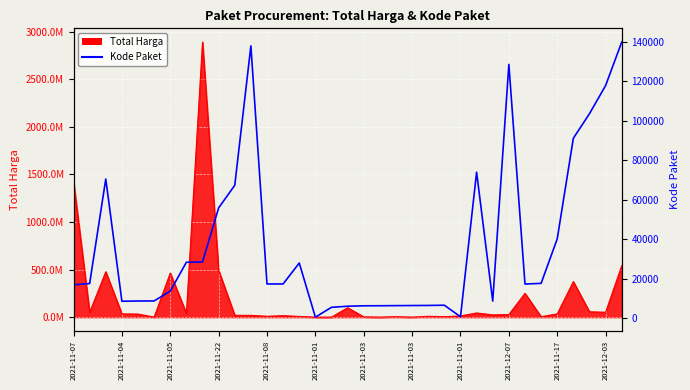

Is it true that the value at 17 is 5997?

True